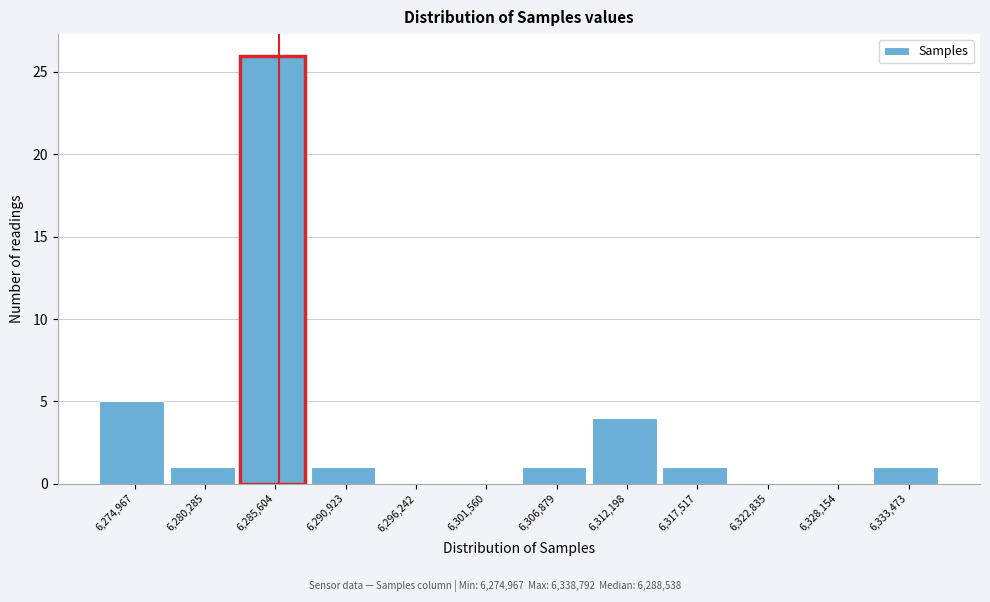

Reading left to right, extract all data points from this chart.

6,274,967=5	6,280,285=1	6,285,604=26	6,290,923=1	6,296,242=0	6,301,560=0	6,306,879=1	6,312,198=4	6,317,517=1	6,322,835=0	6,328,154=0	6,333,473=1